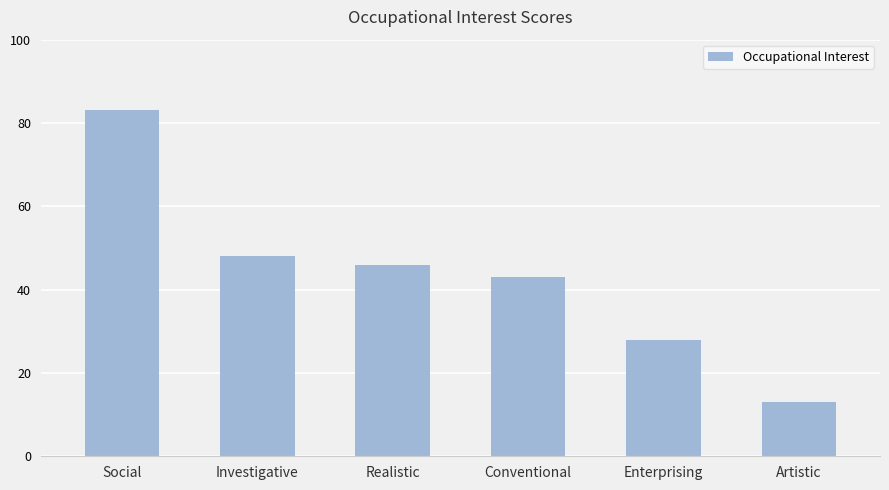

True or false: the data shows 28 at Enterprising.

True